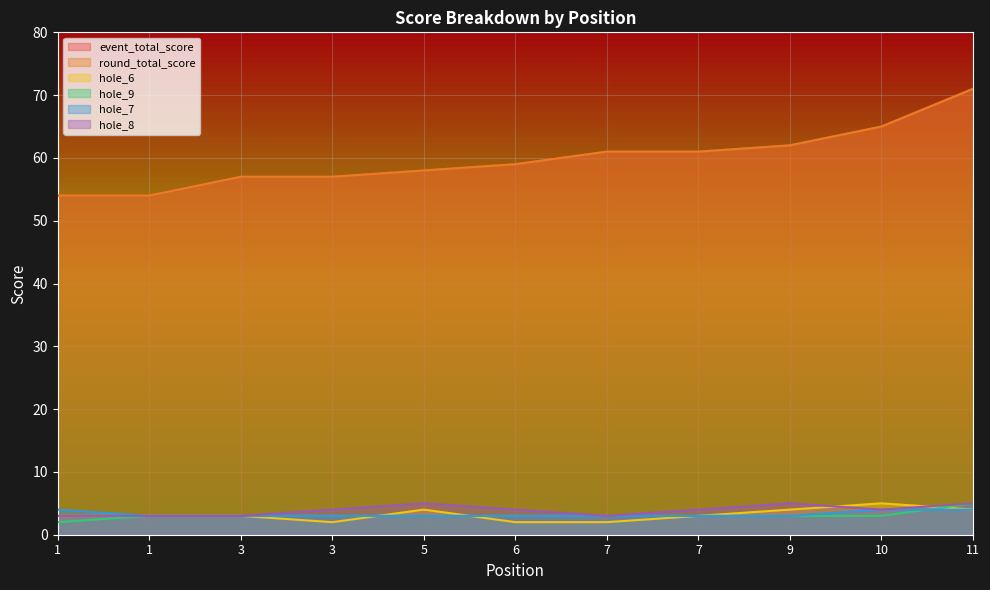

Where is the first local minimum for hole_8?

7